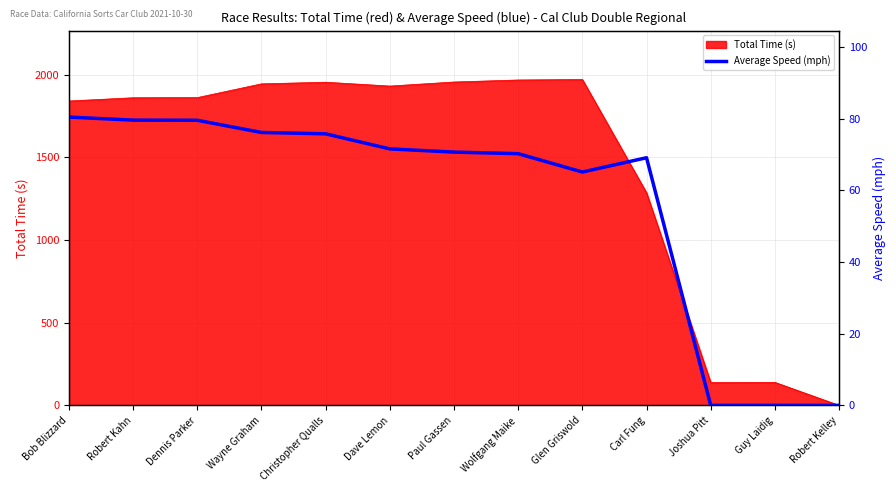

At which label is Total Time (s) closest to 985?

Carl Fung